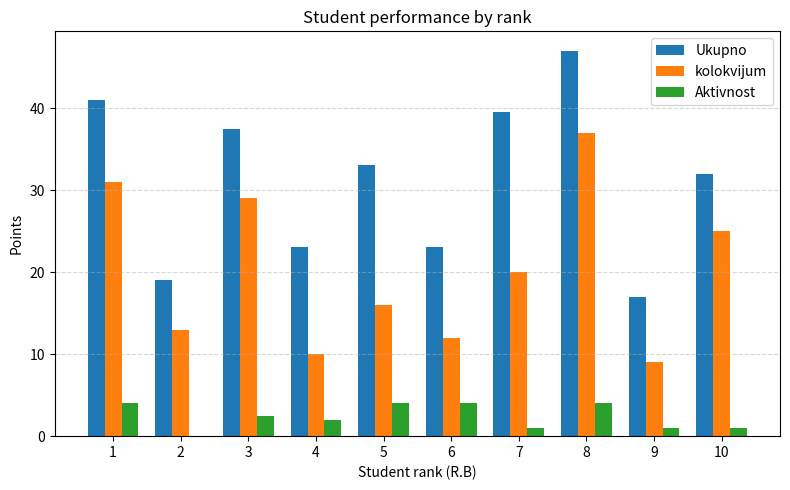

Reading left to right, transcribe all the data shown in this chart.

Ukupno: 41.0	19.0	37.5	23.0	33.0	23.0	39.5	47.0	17.0	32.0
kolokvijum: 31.0	13.0	29.0	10.0	16.0	12.0	20.0	37.0	9.0	25.0
Aktivnost: 4.0	0.0	2.5	2.0	4.0	4.0	1.0	4.0	1.0	1.0